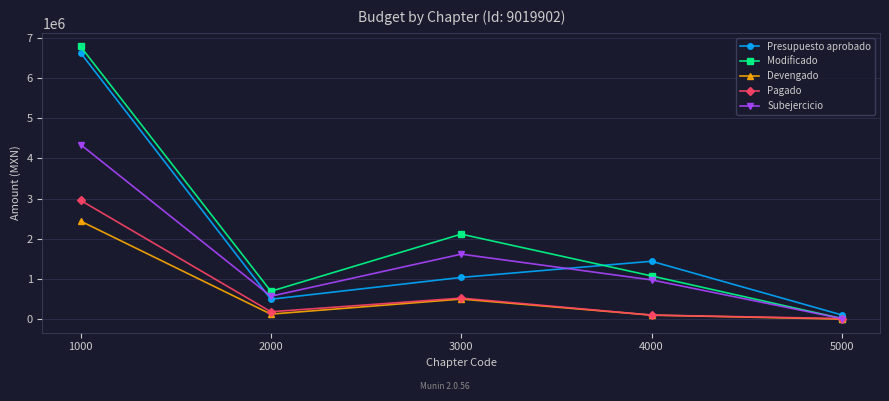

At which category is the sum across all series the highest?

1000